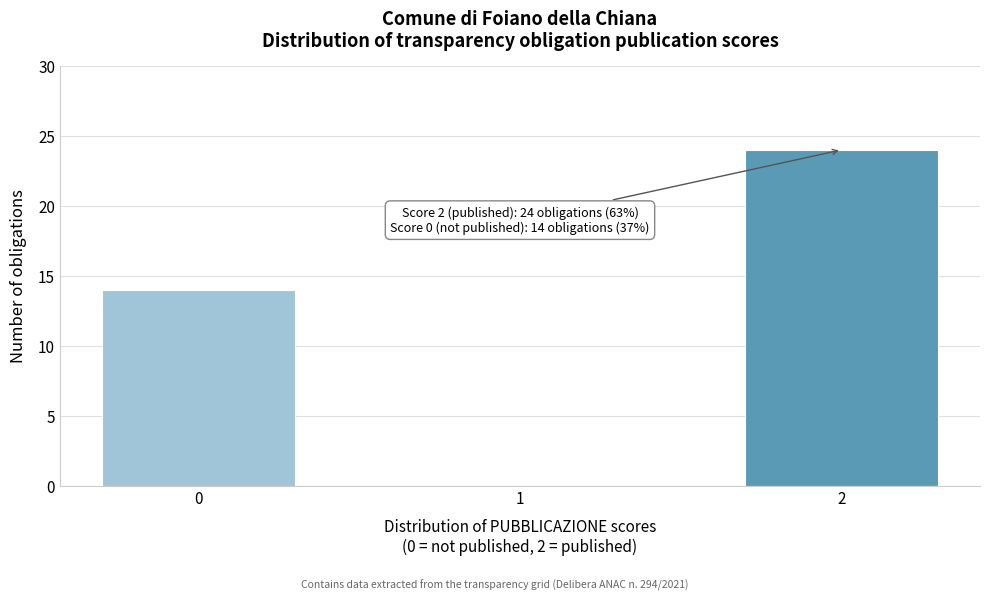

Reading left to right, extract all data points from this chart.

0=14	1=0	2=24